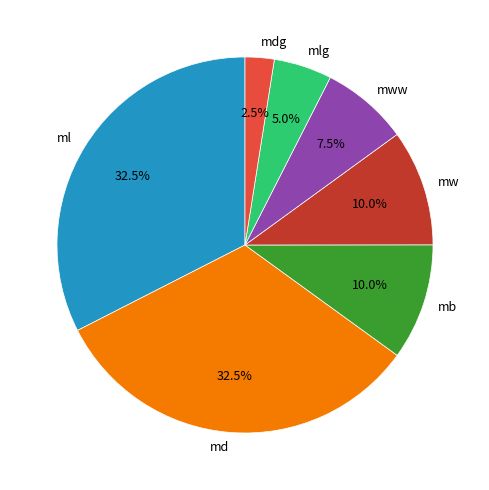

Which category has the smallest portion of the pie?

mdg